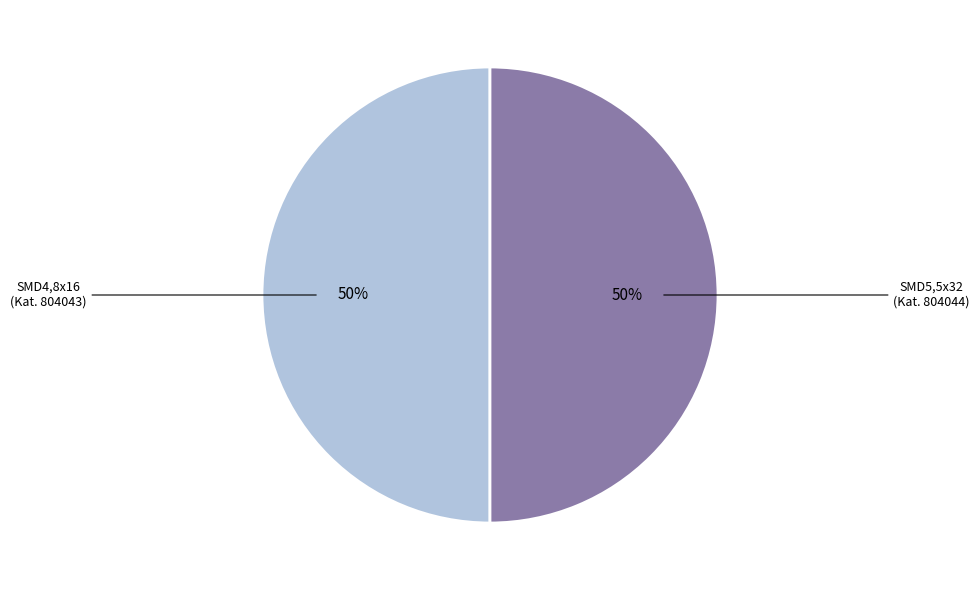

How many segments does this pie chart have?

2